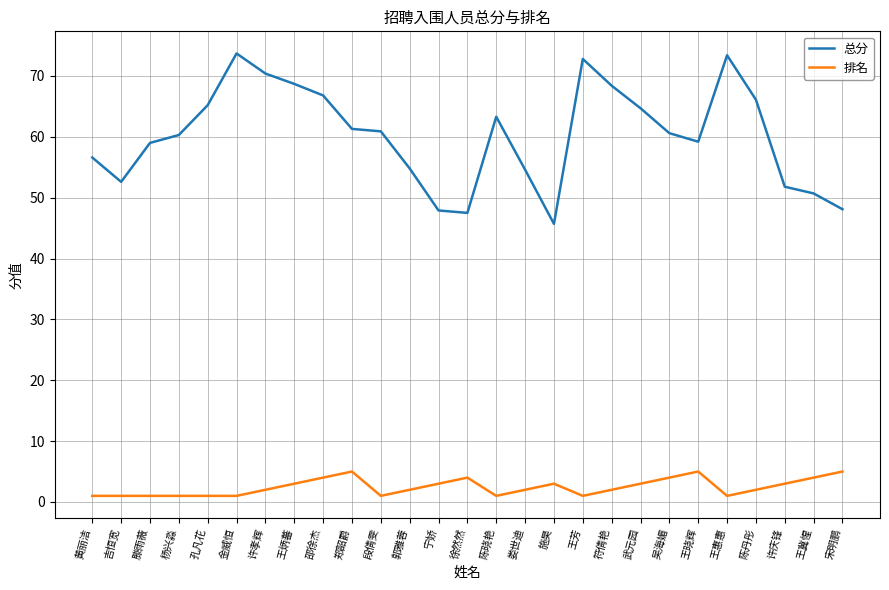

Is the value of 总分 at 陈丹彤 greater than the value of 排名 at 陈晓艳?

Yes